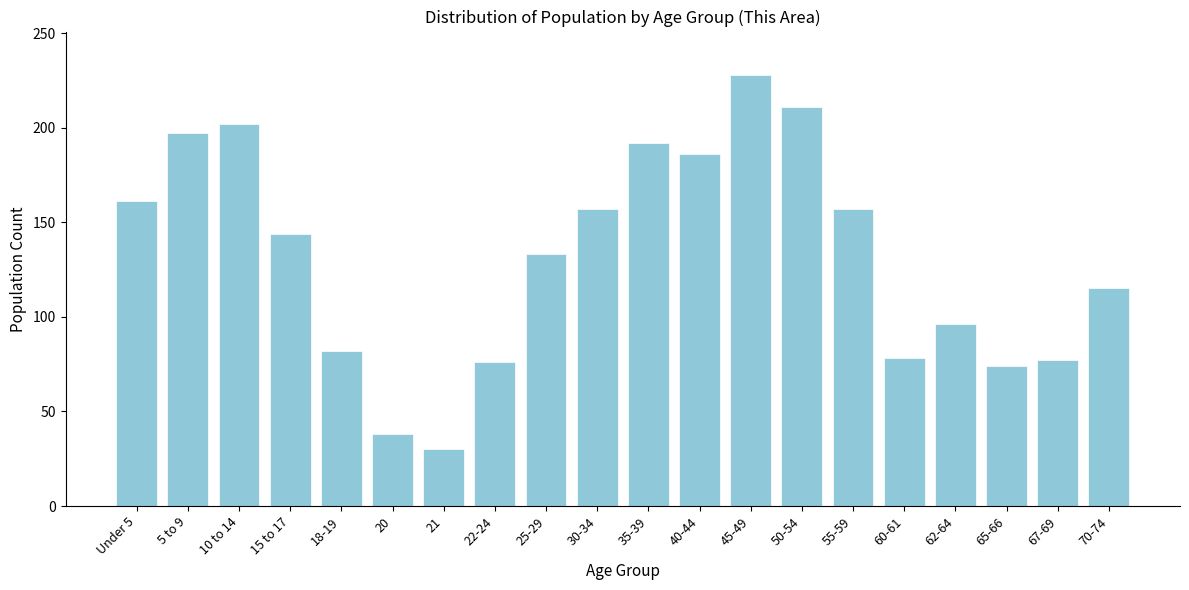

True or false: the data shows 20 at 67-69.

False